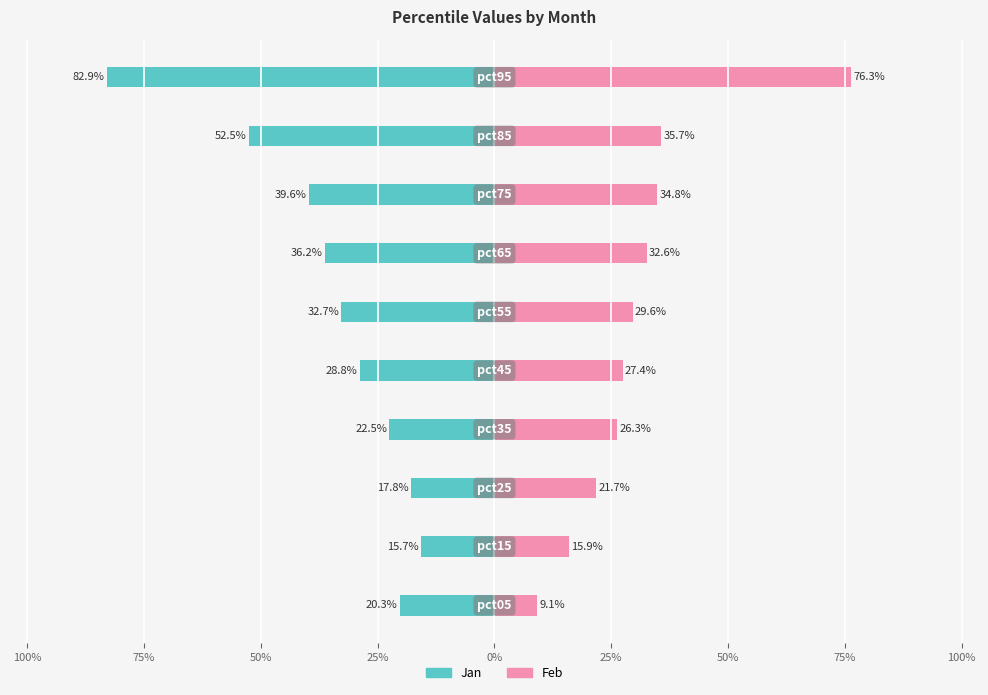

Rank the series at 50% from lowest to highest value.

Jan, Feb